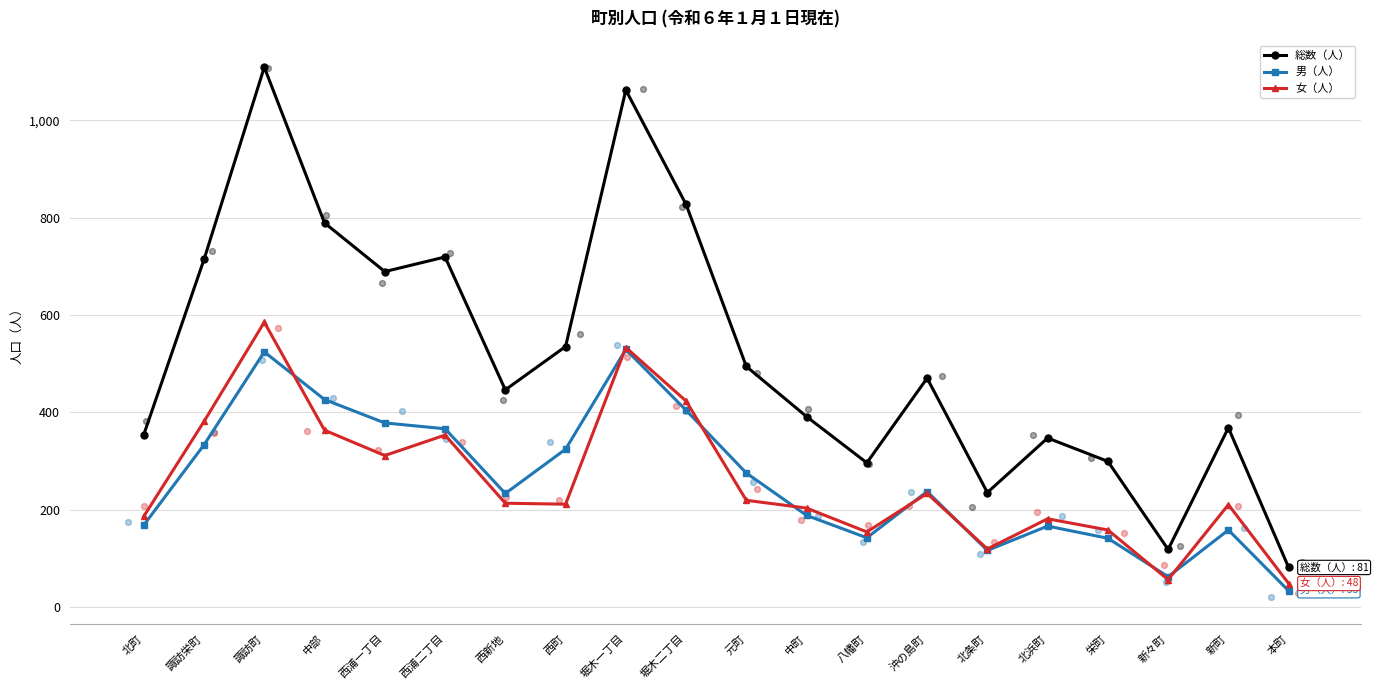

What is the total value across all series at 沖の島町?

940